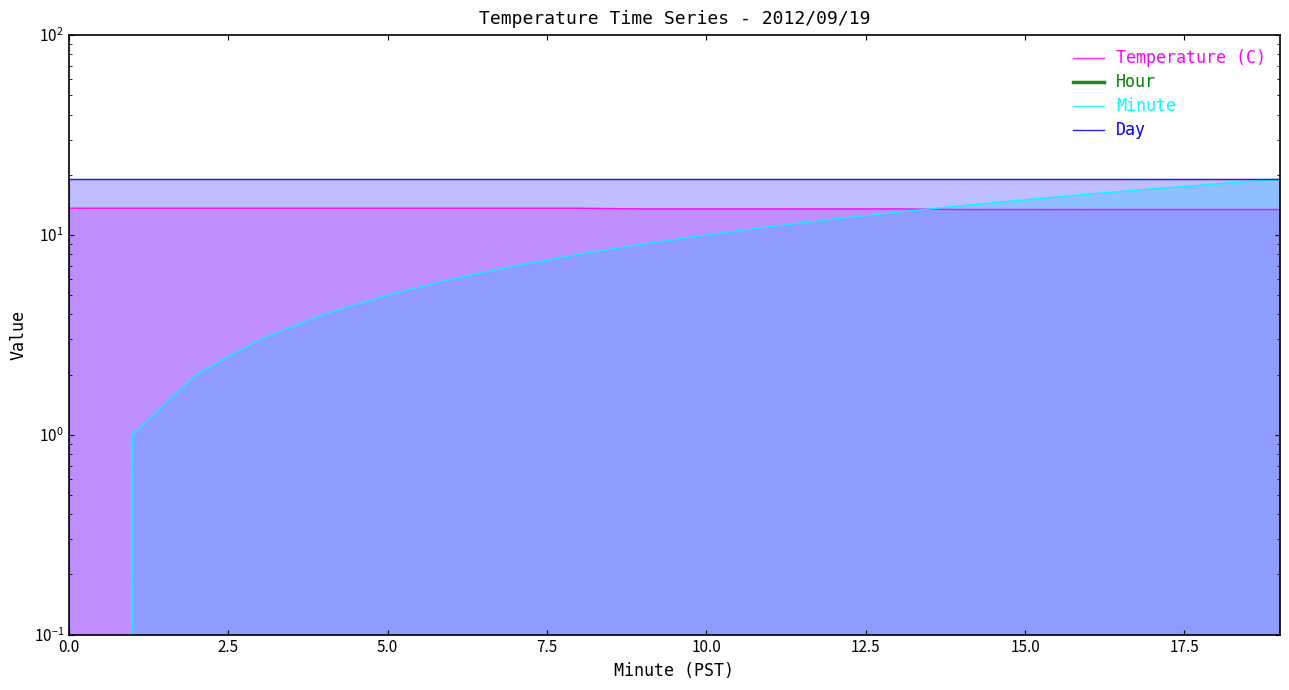

How many distinct data groups are displayed?

4